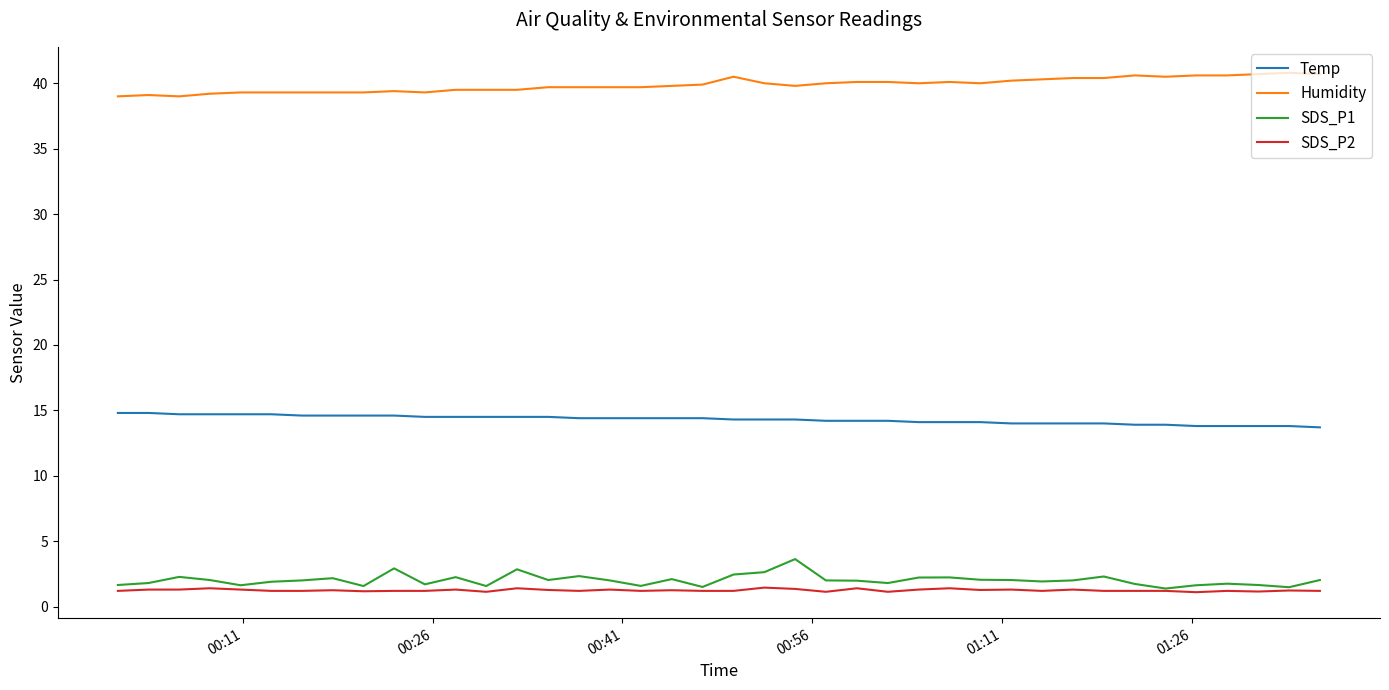

True or false: Humidity and SDS_P2 intersect in this chart.

False